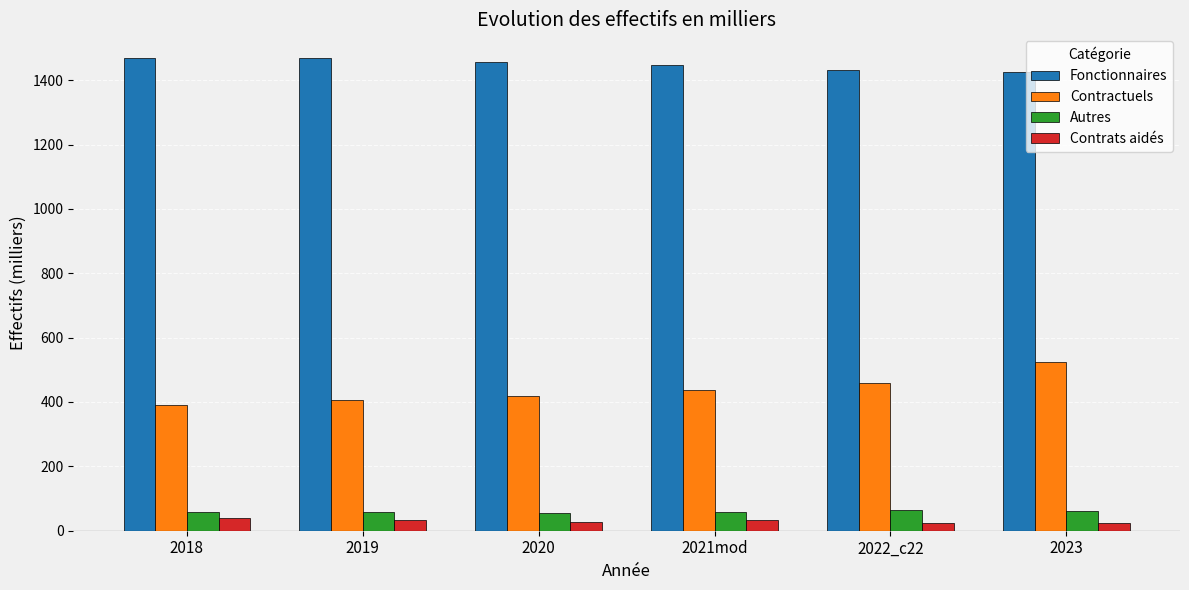

At how many categories does at least one series exceed 1110?

6